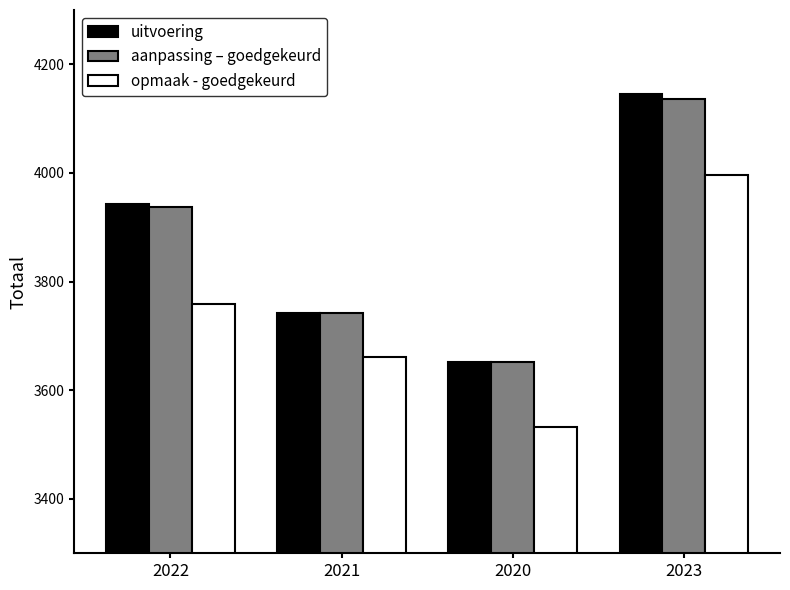

How many groups of bars are there?

4